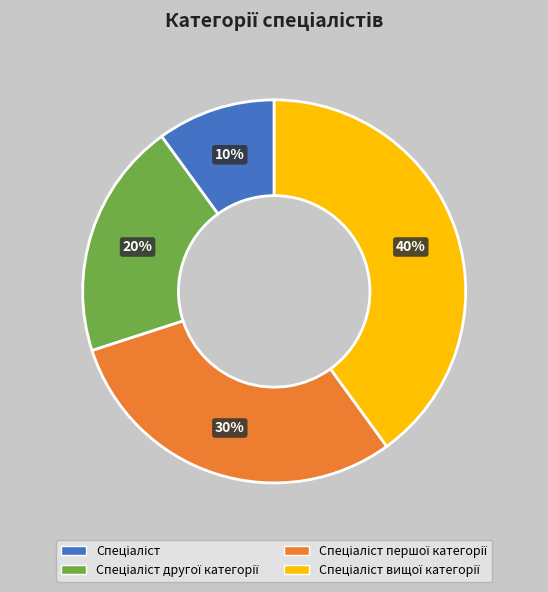

To the nearest percent, what is the difference between the largest and smallest slice percentages?

30%